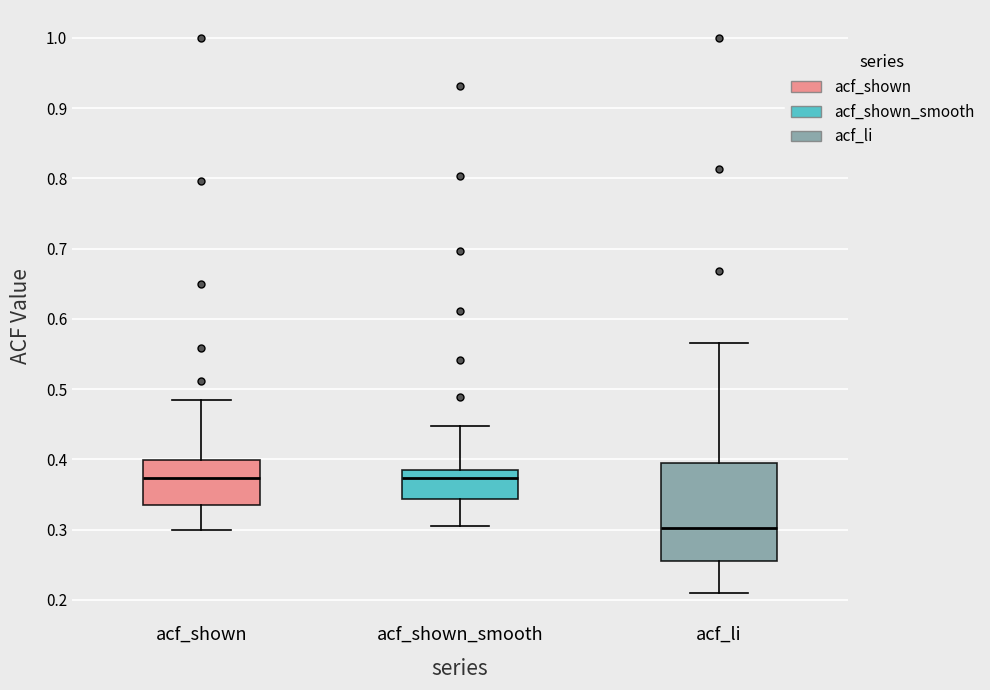

Which box is the tallest, from its lower edge to its upper edge?

acf_li